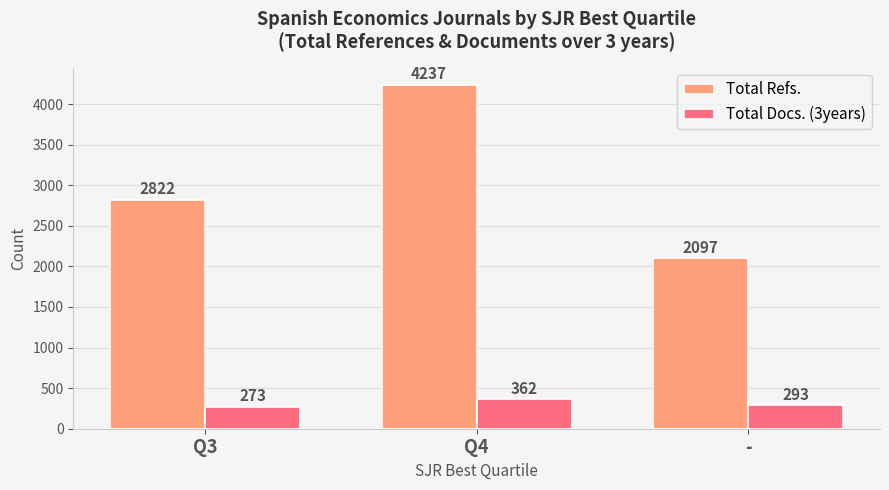

How many data points in Total Docs. (3years) are less than 293?

1